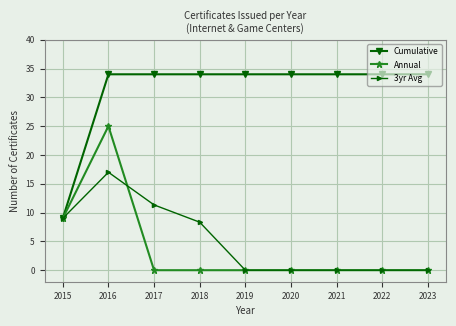

How many categories are shown in the chart?

9